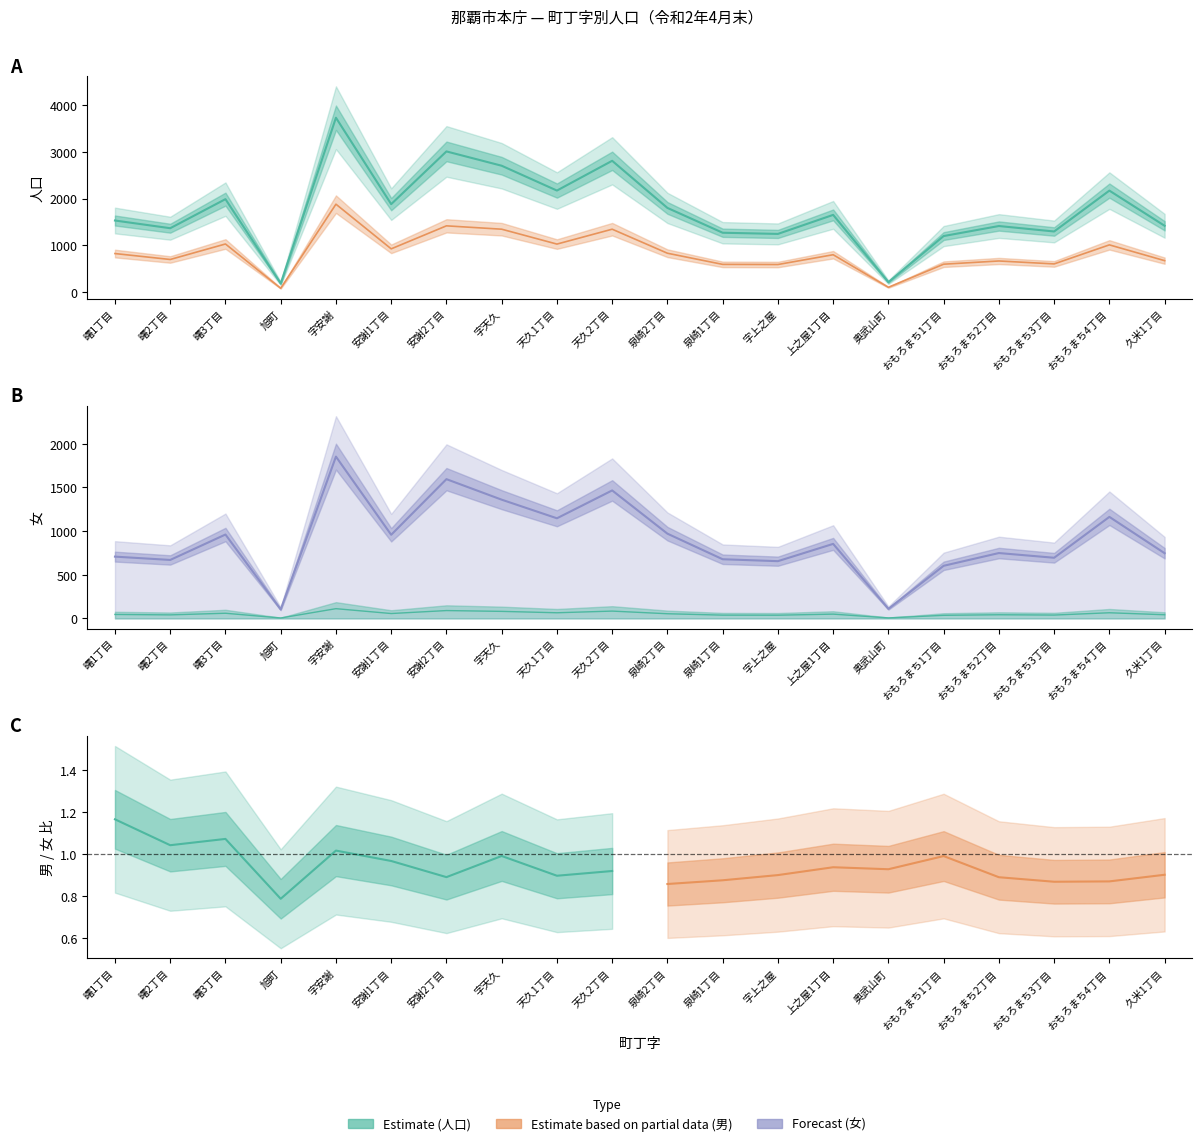

Where is 男 nearest to the value 982?

おもろまち4丁目